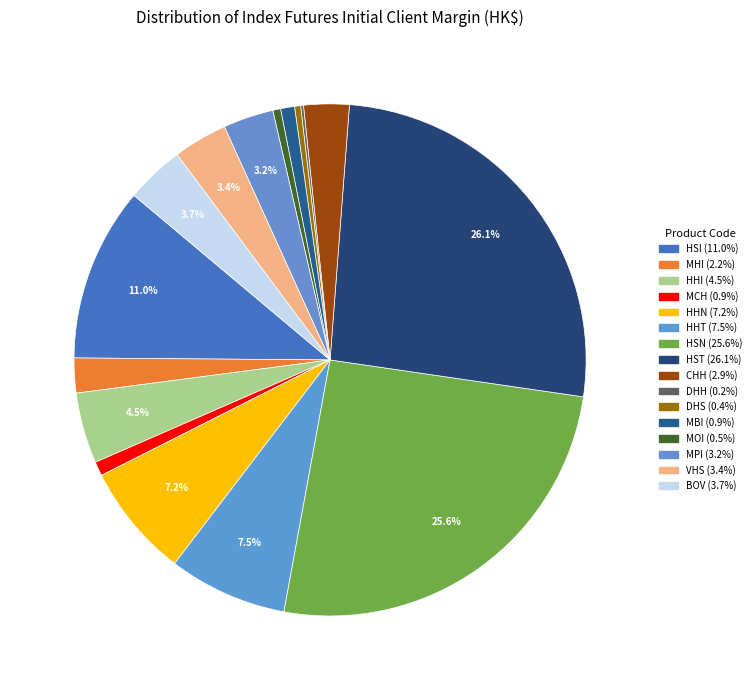

How many segments does this pie chart have?

16